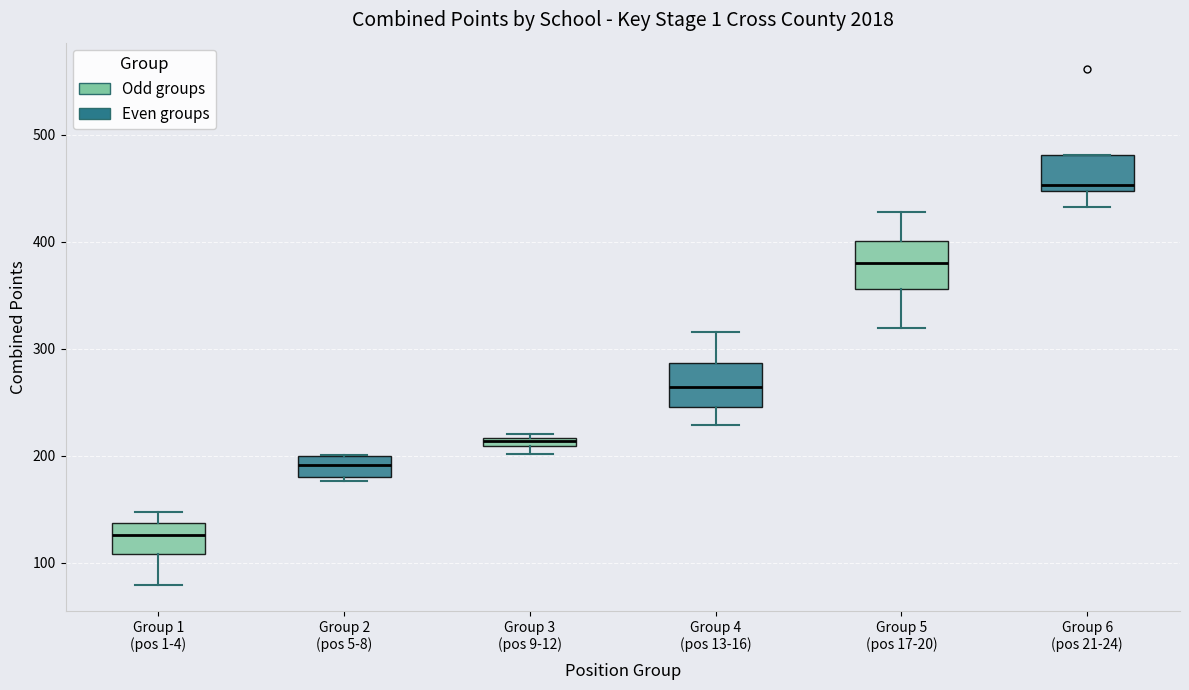

Which box has the lowest median line?

Group 1 (pos 1-4)